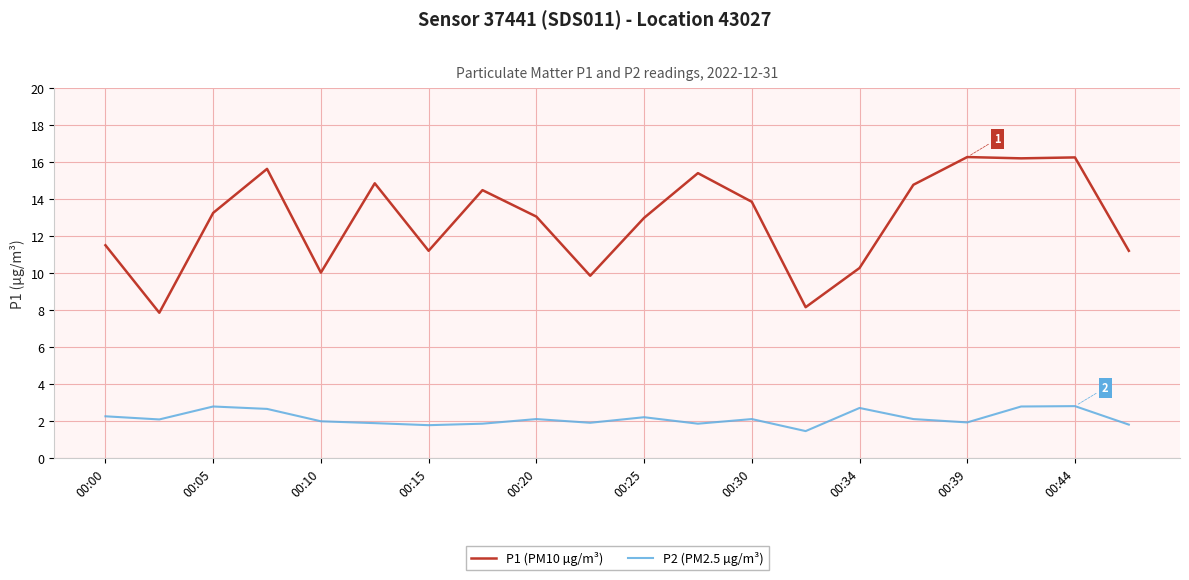

Rank the series by their average value, from highest to lowest.

P1 (PM10 µg/m³), P2 (PM2.5 µg/m³)